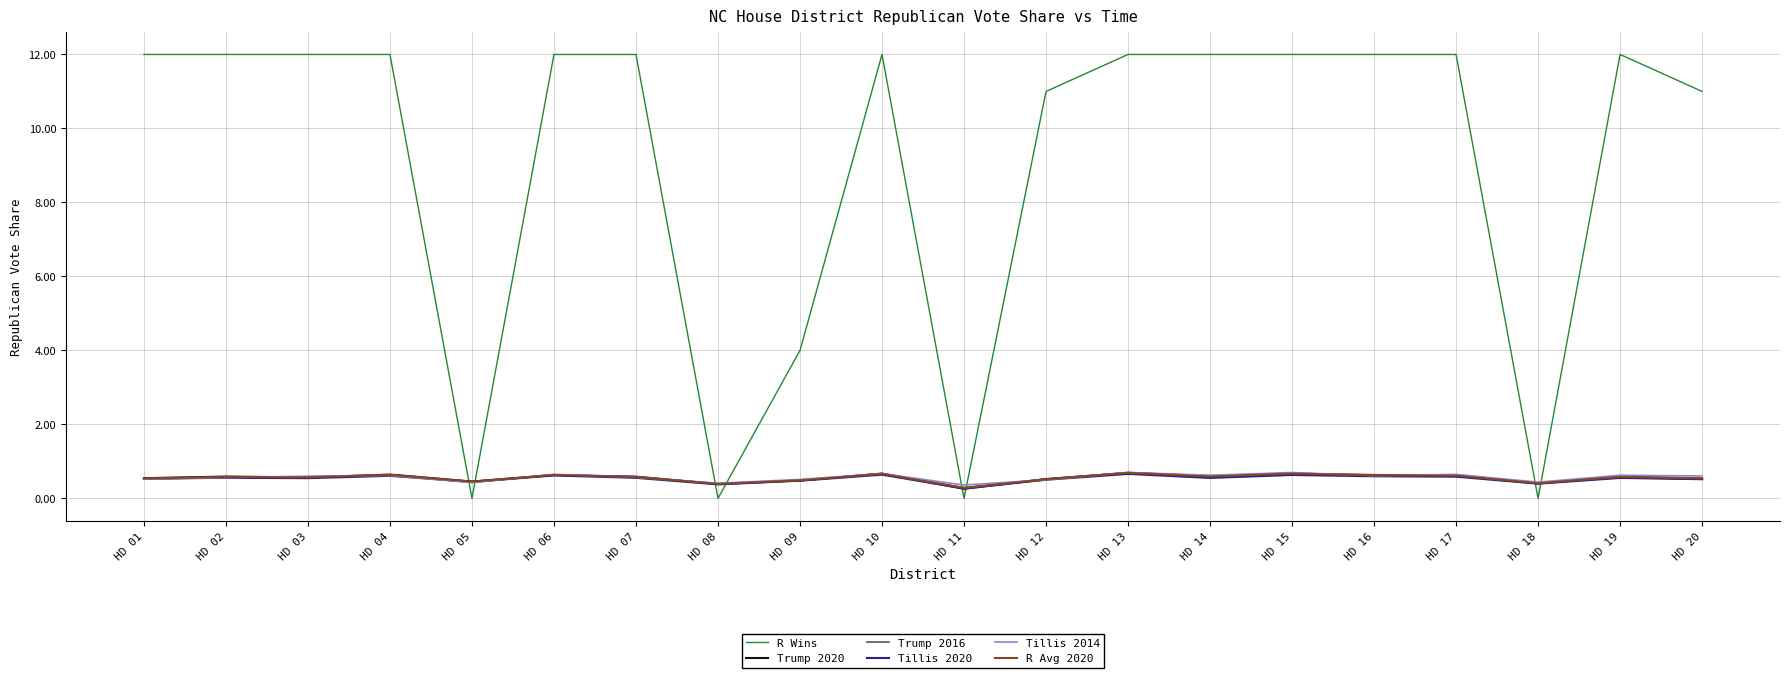

The value of Trump 2020 at HD 07 is 0.6. True or false?

True